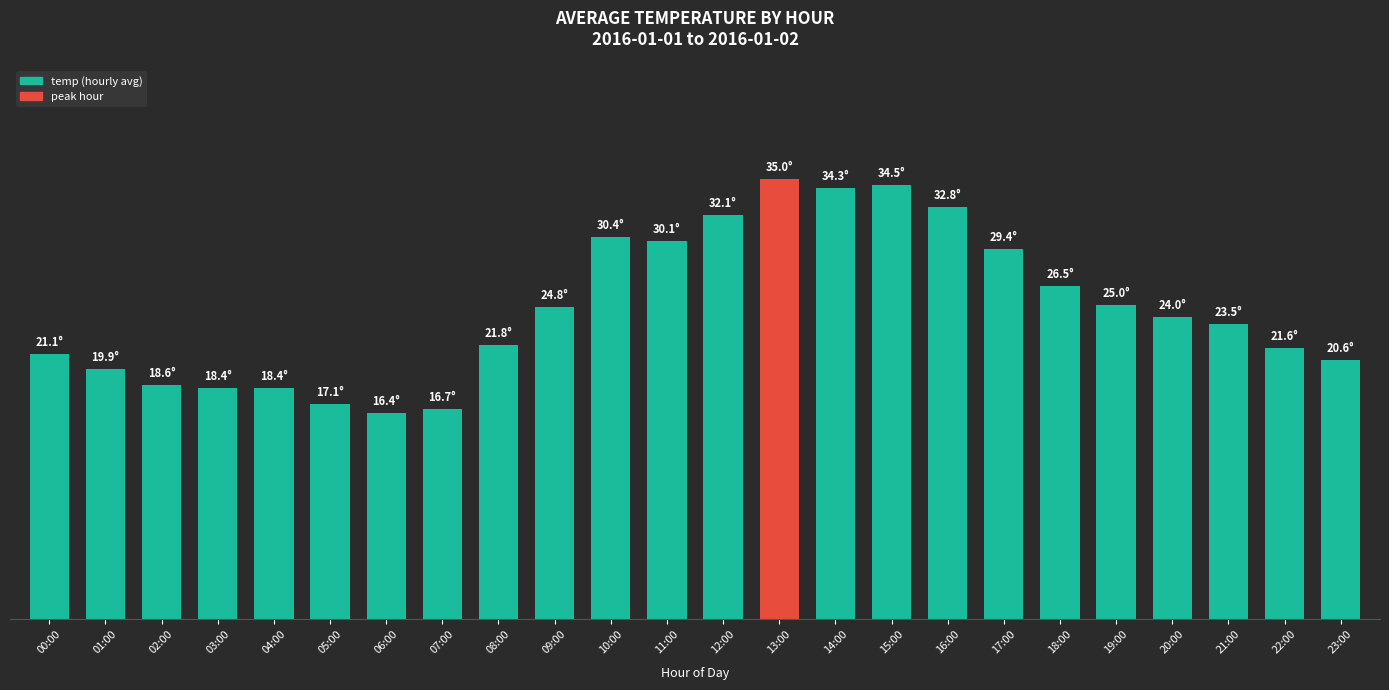

What is the label of the 5th bar from the right?

19:00